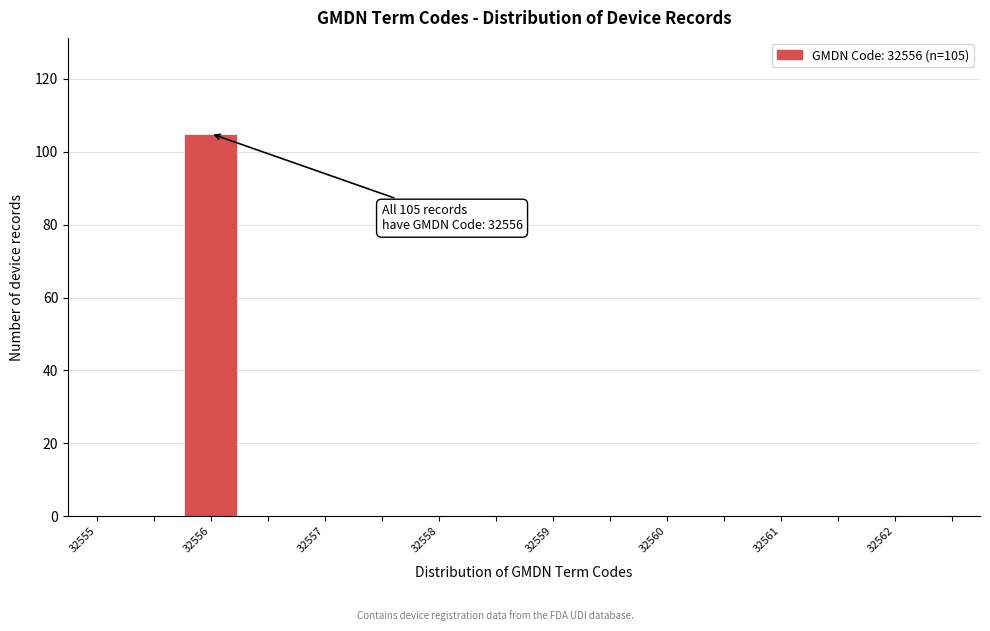

Which range on the x-axis has the tallest bar?

32555.75 to 32556.25